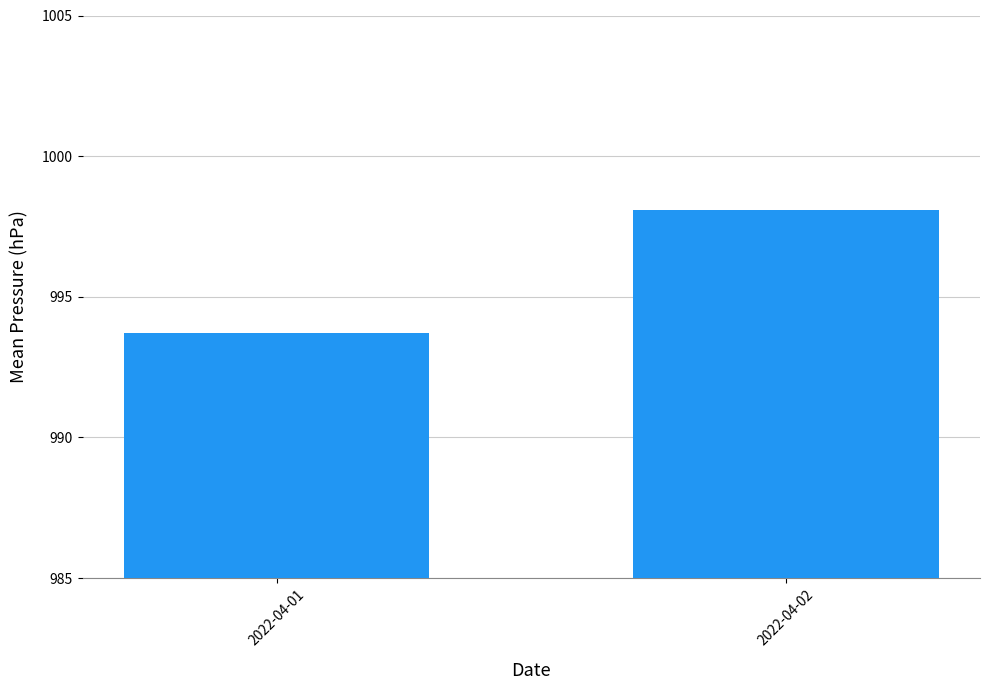

True or false: the data shows 993.7 at 2022-04-01.

True